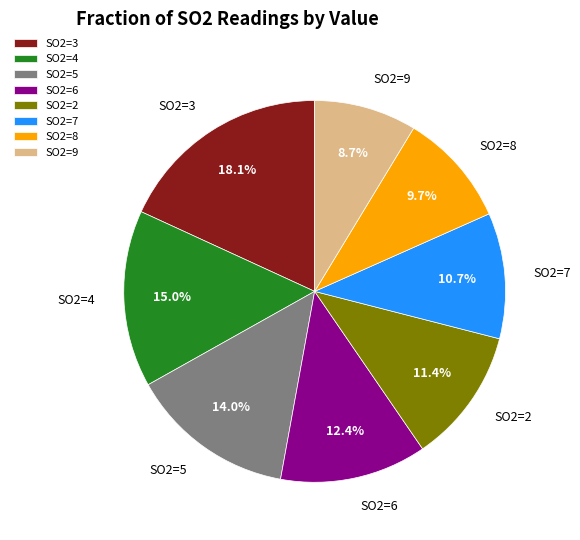

Count the number of slices in the pie.

8